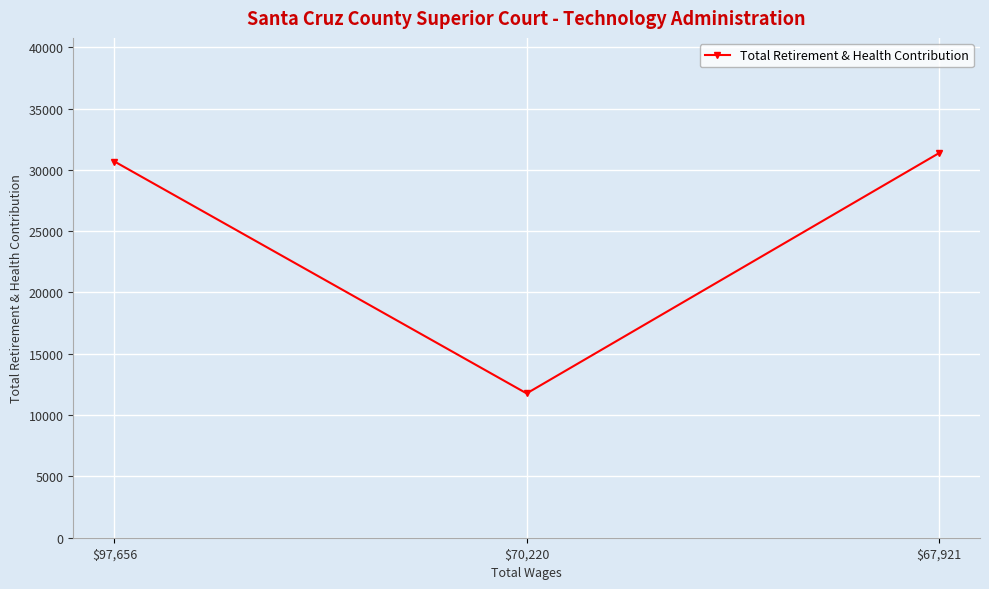

Is this an area chart (filled region under the line)?

No